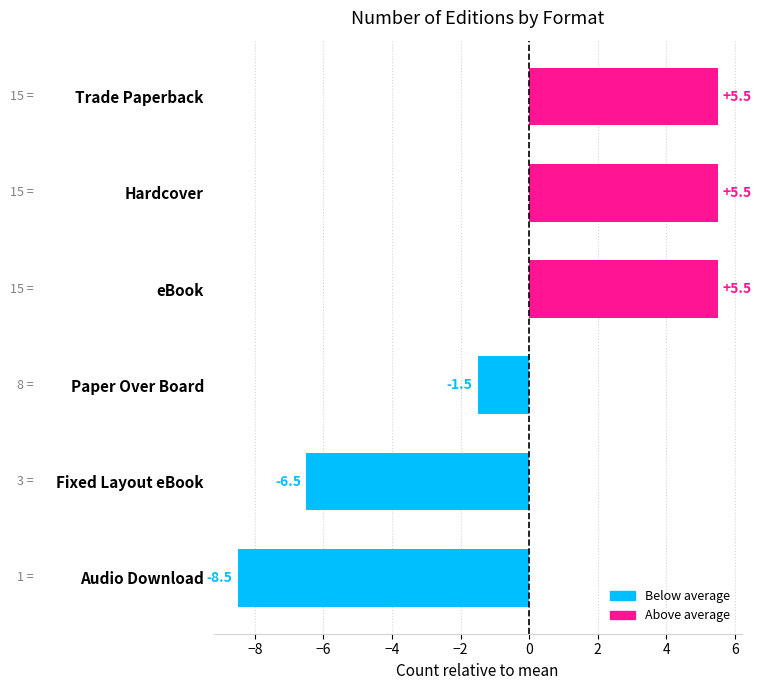

What is the change in value from Paper Over Board to eBook?

+7.0